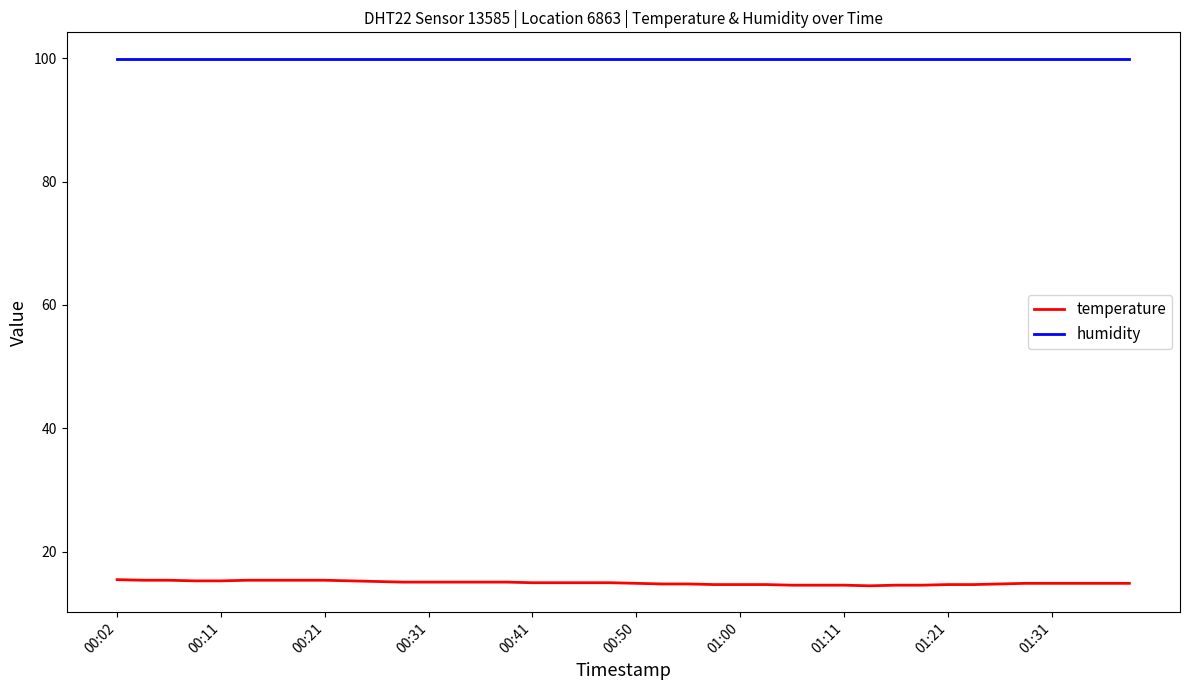

True or false: humidity and temperature cross at least once.

False